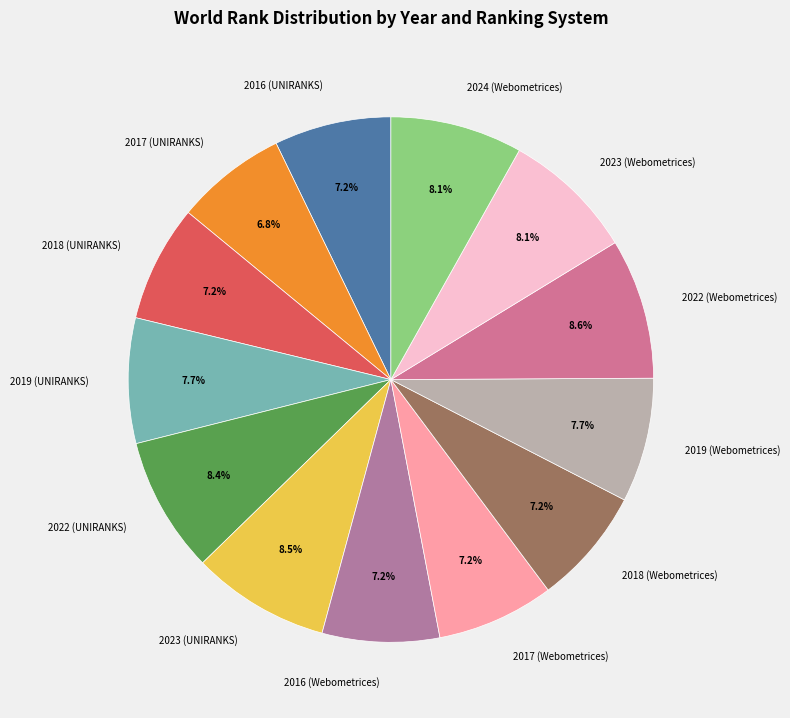

To the nearest percent, what portion does 2023 (Webometrices) represent?

8%